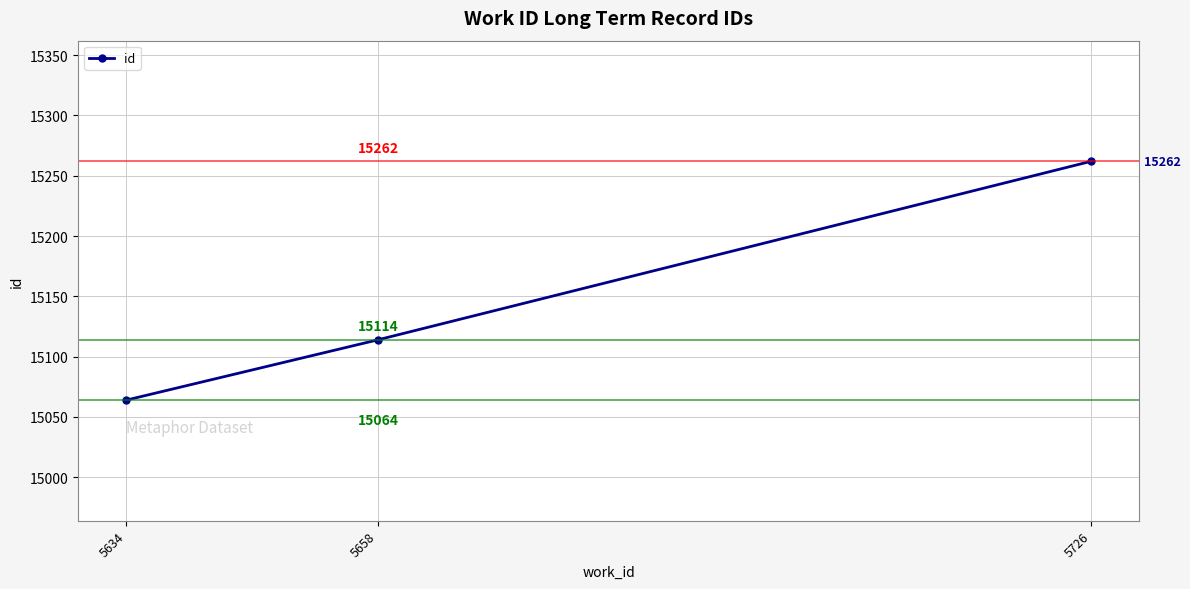

The value at 5634 is 20743. True or false?

False